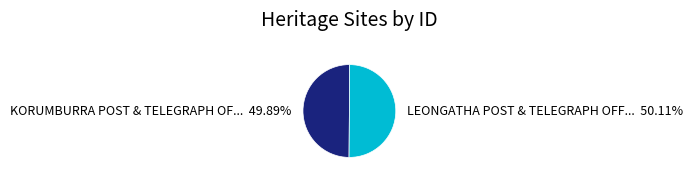

Is there a majority slice in this chart?

Yes